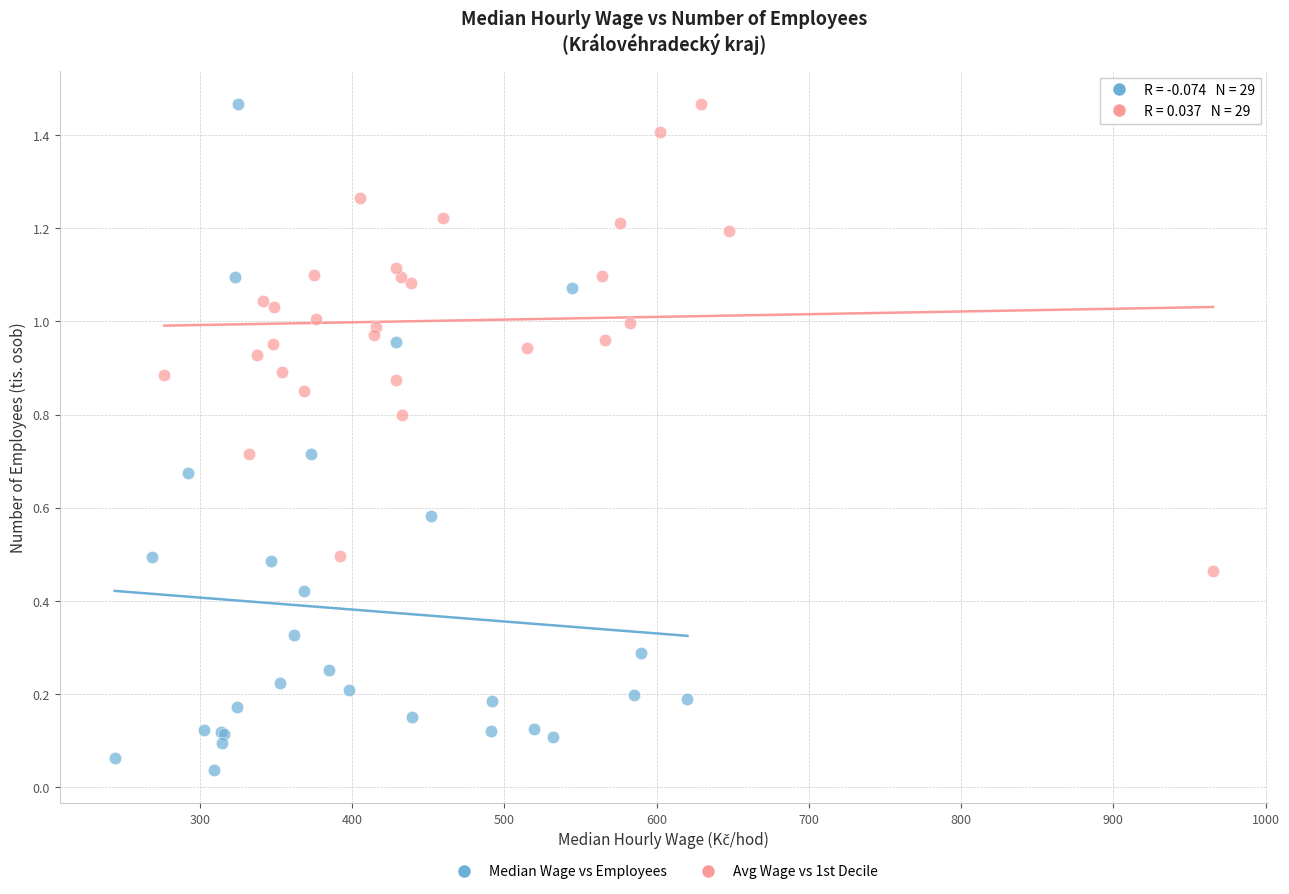

Which series contains the lowest Y value?

Median Wage vs Employees